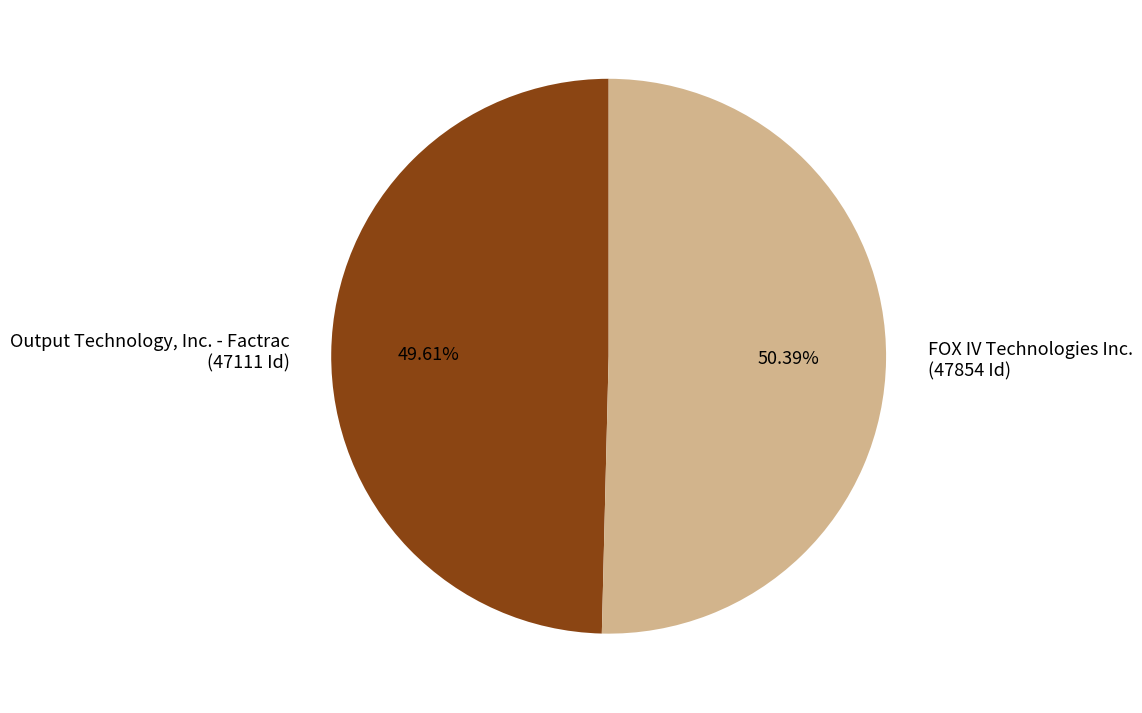

True or false: Output Technology, Inc. - Factrac accounts for 50% of the total.

True